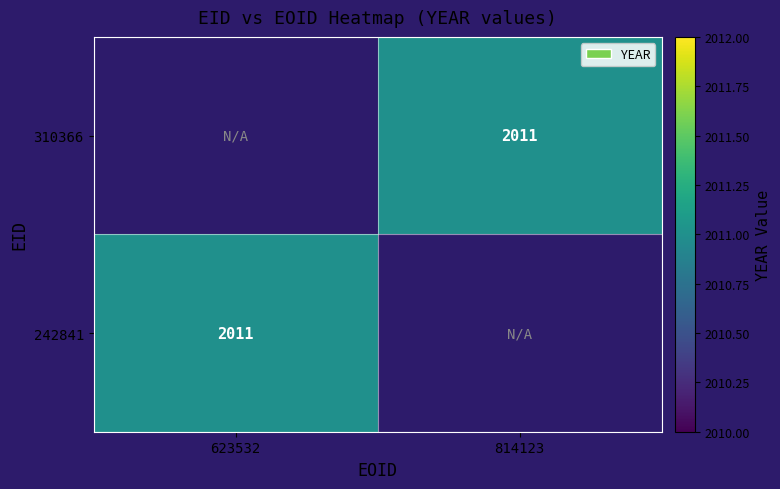

At 623532, list the series in order from largest to smallest.

310366, 242841